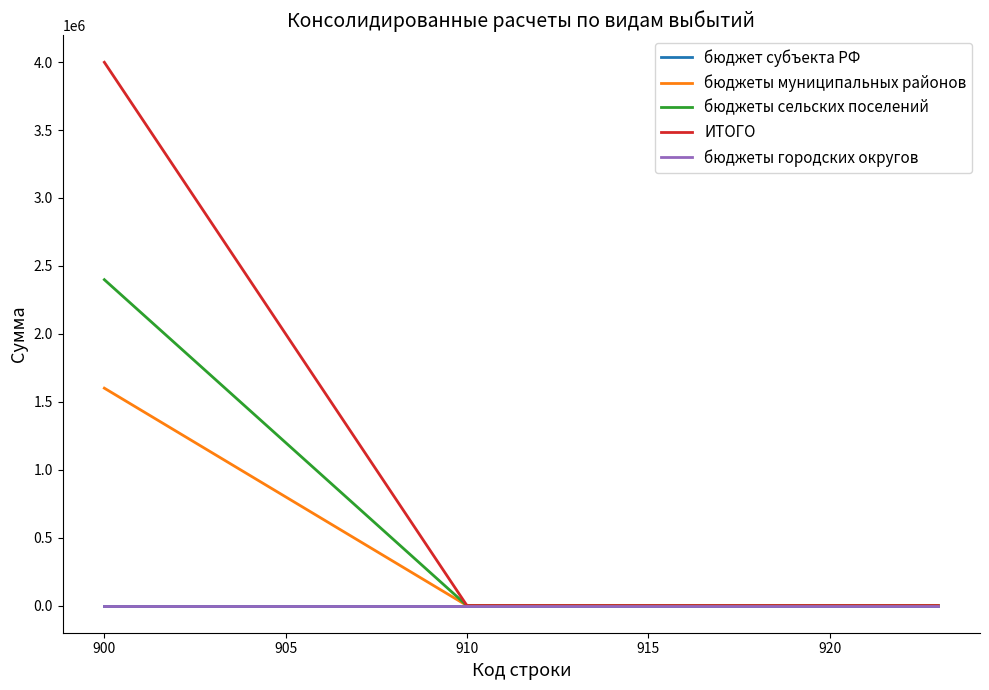

True or false: бюджеты сельских поселений and бюджет субъекта РФ cross at least once.

False